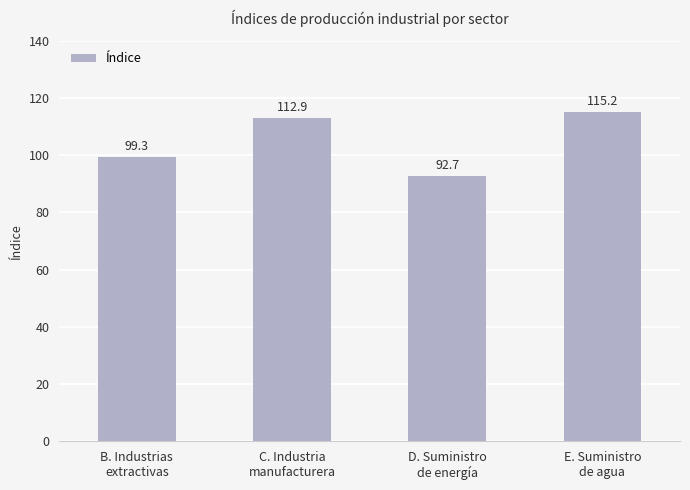

How many data points are less than 112?

2